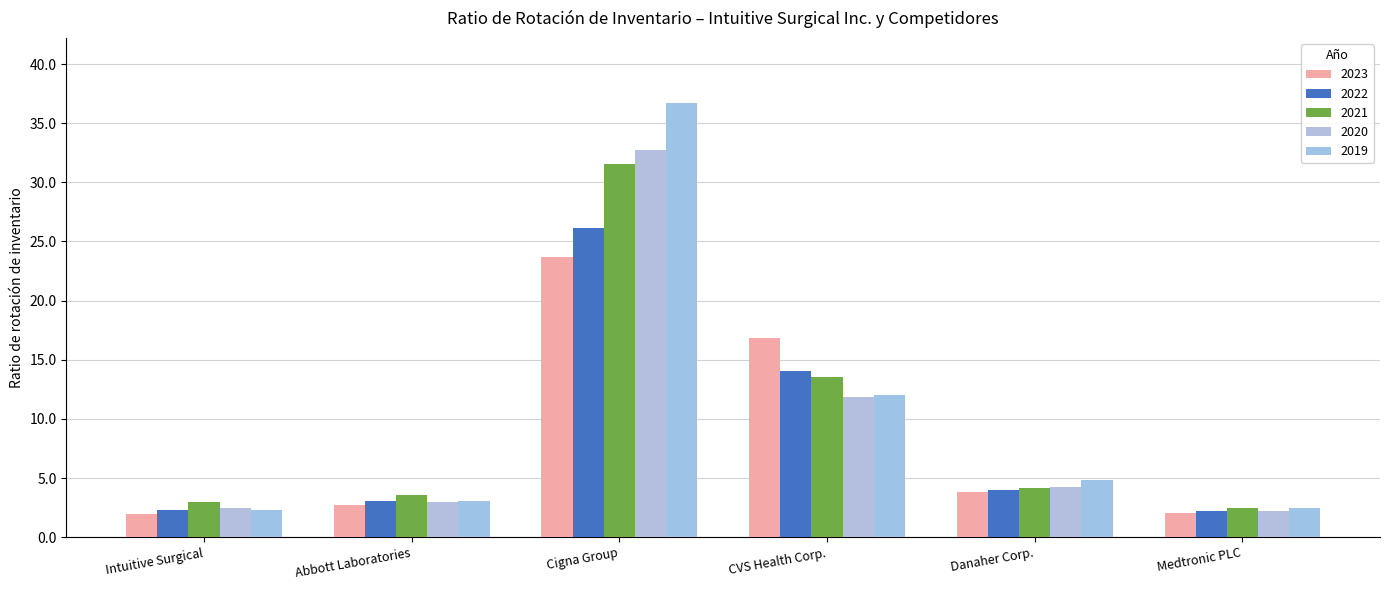

At how many categories does at least one series exceed 6?

2